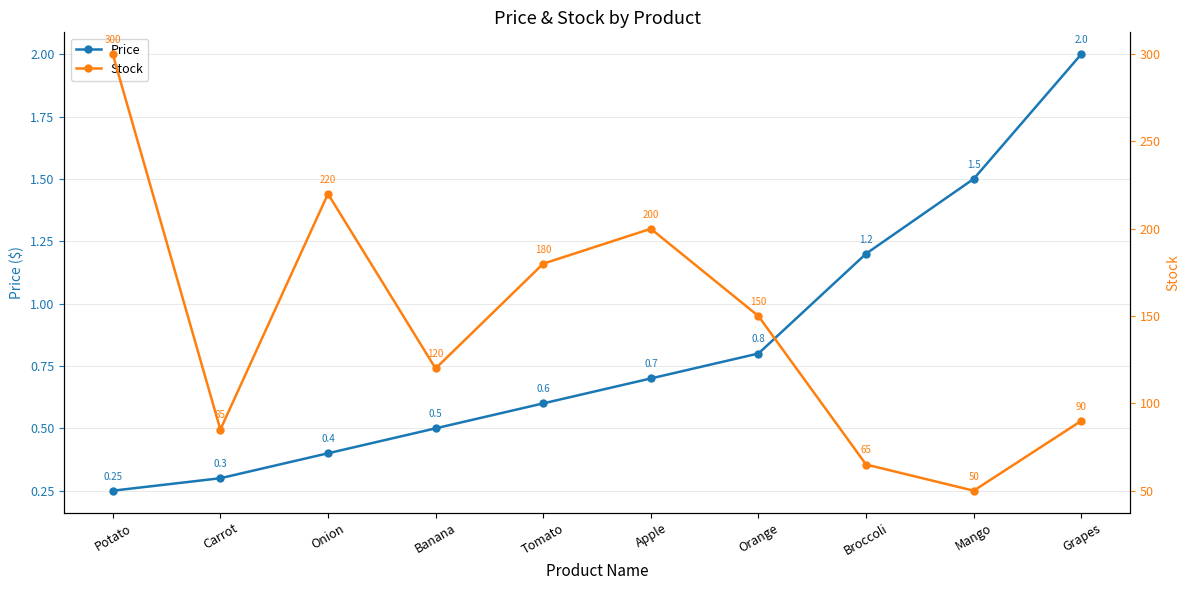

At which label does Stock reach its minimum?

Mango